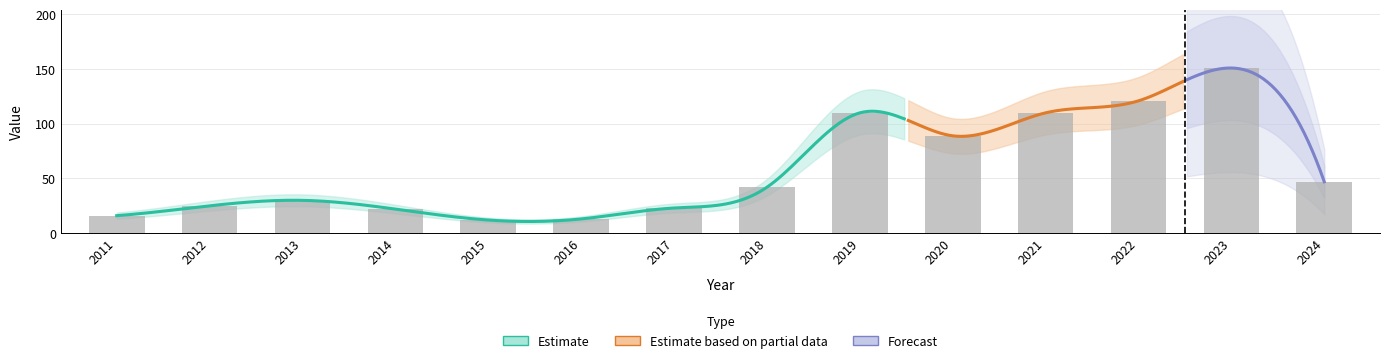

Reading right to left, transcribe all the data shown in this chart.

2024=47	2023=151	2022=121	2021=110	2020=89	2019=110	2018=42	2017=23	2016=13	2015=12	2014=22	2013=30	2012=25	2011=16